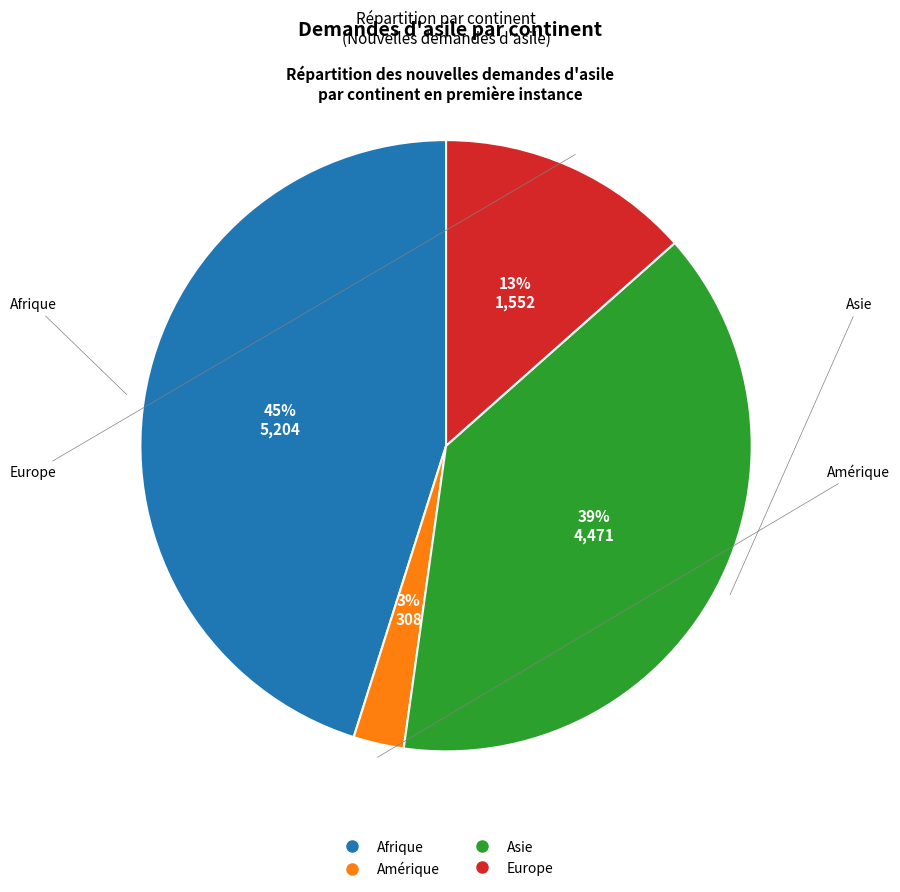

Is there a majority slice in this chart?

No